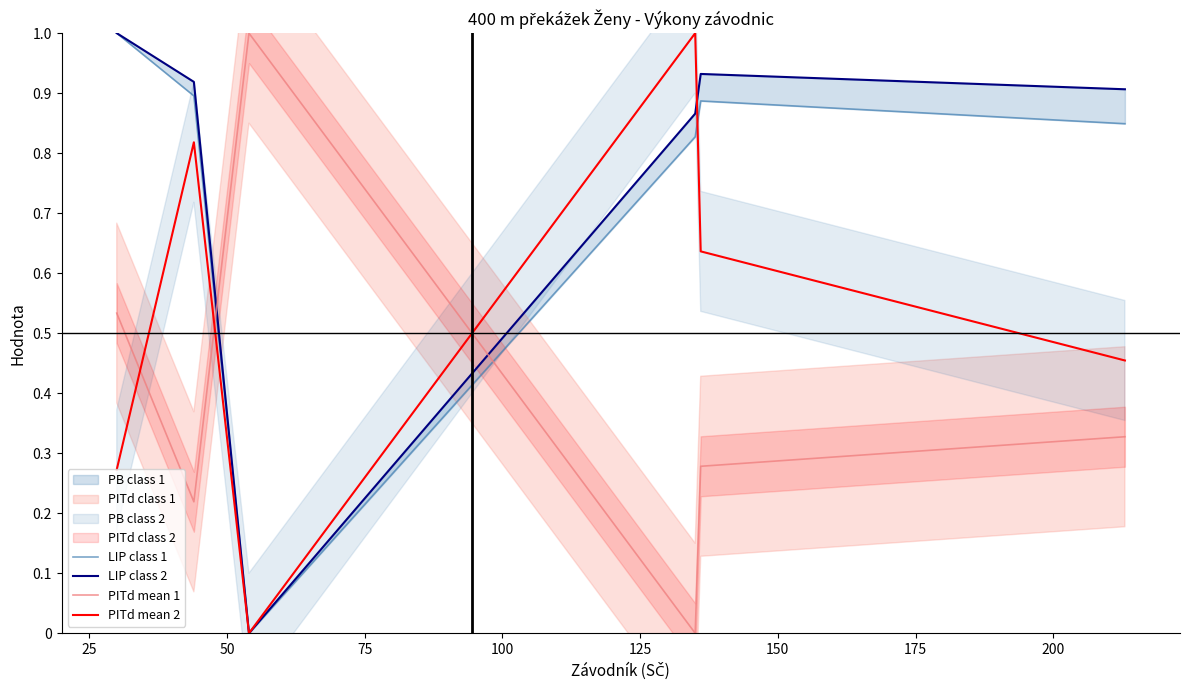

What is the maximum value for PITd mean 1?

1.0